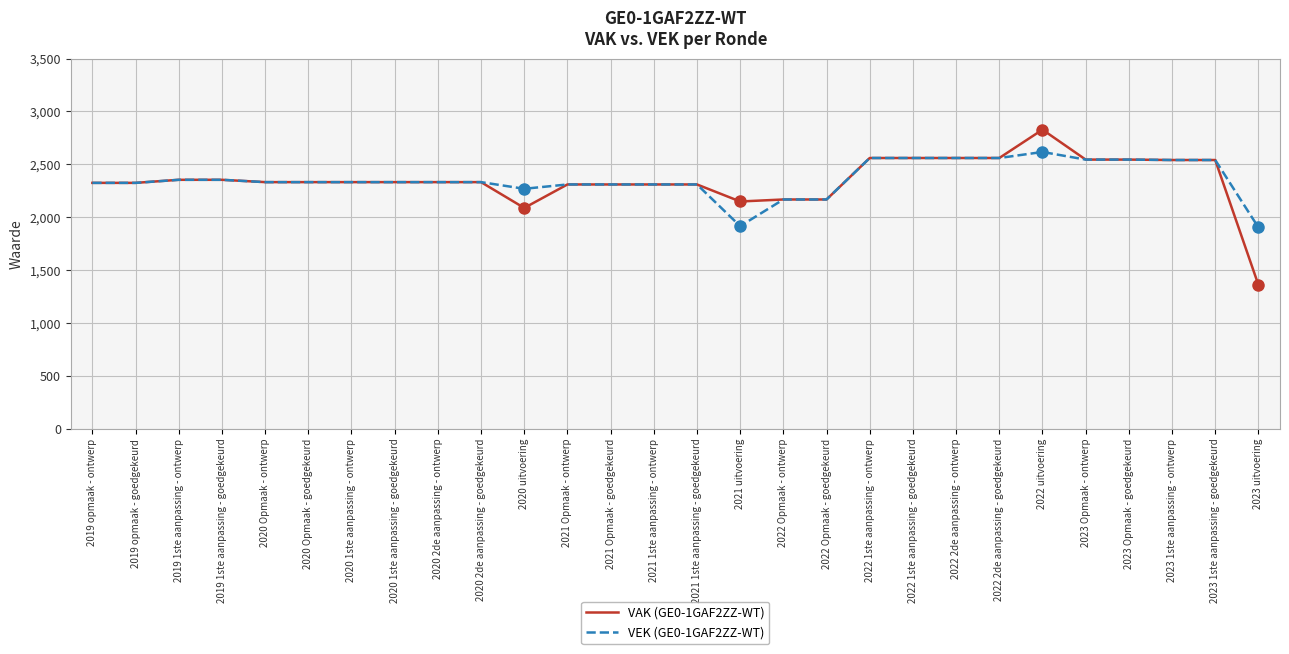

What value does the VAK (GE0-1GAF2ZZ-WT) series have at 2022 Opmaak - goedgekeurd, to the nearest 100?

2200